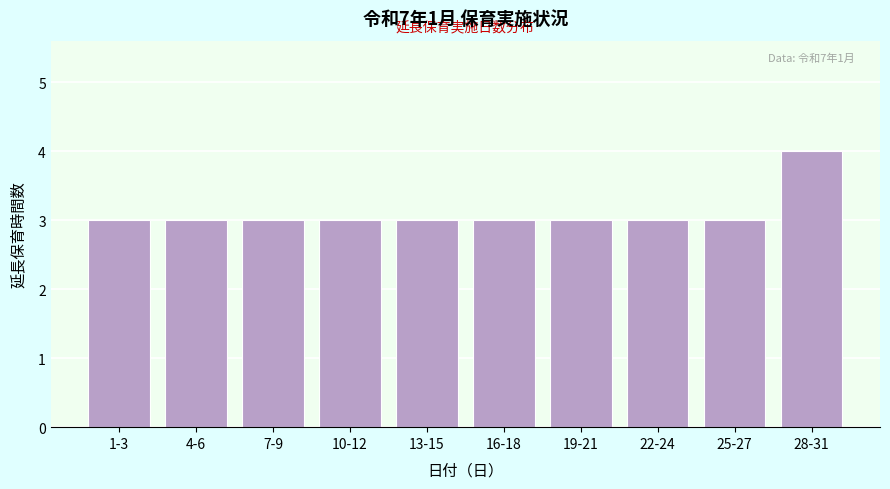

Reading right to left, what are all the values shown in this chart?

4	3	3	3	3	3	3	3	3	3